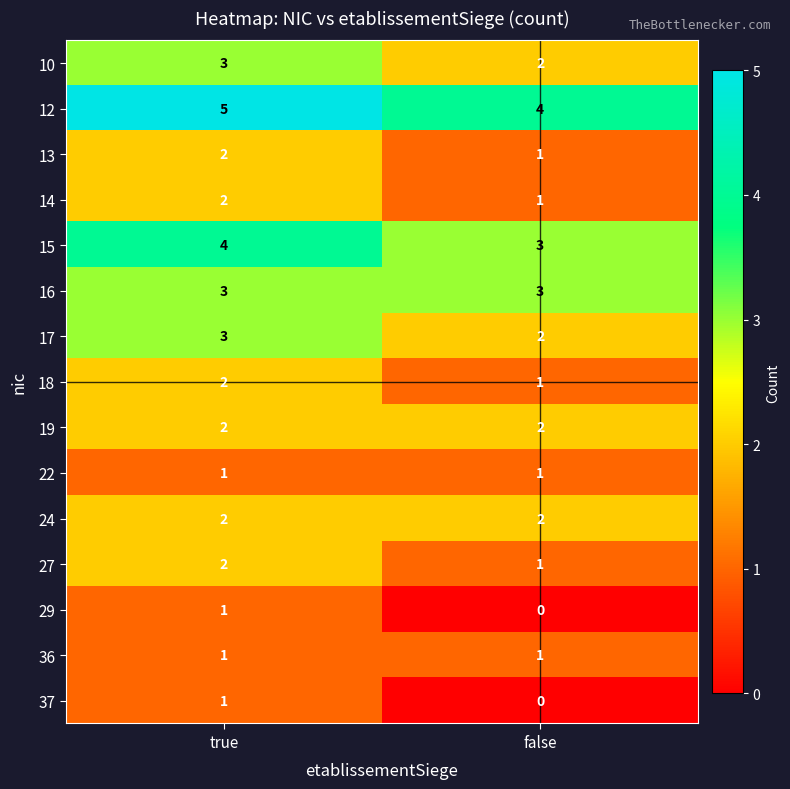

How many values in the 29 series are below 1?

1